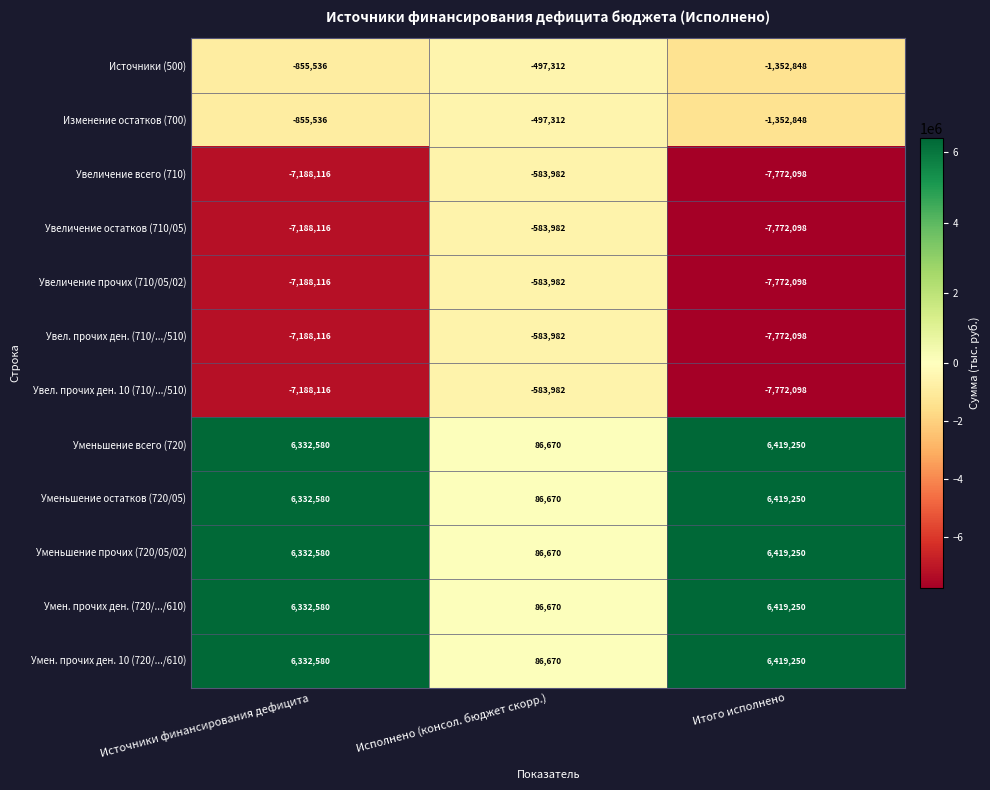

At which category does the chart reach its peak across all series?

Итого исполнено